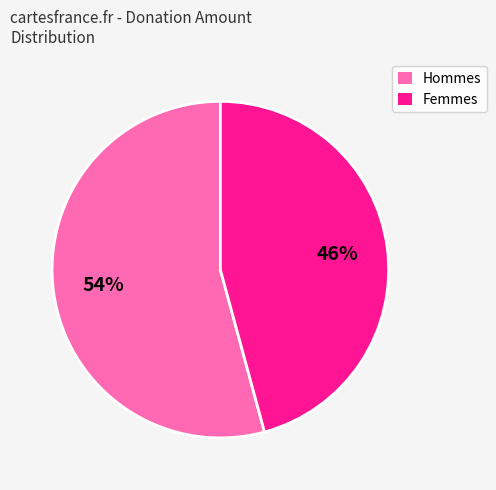

To the nearest percent, what is the average slice percentage?

50%